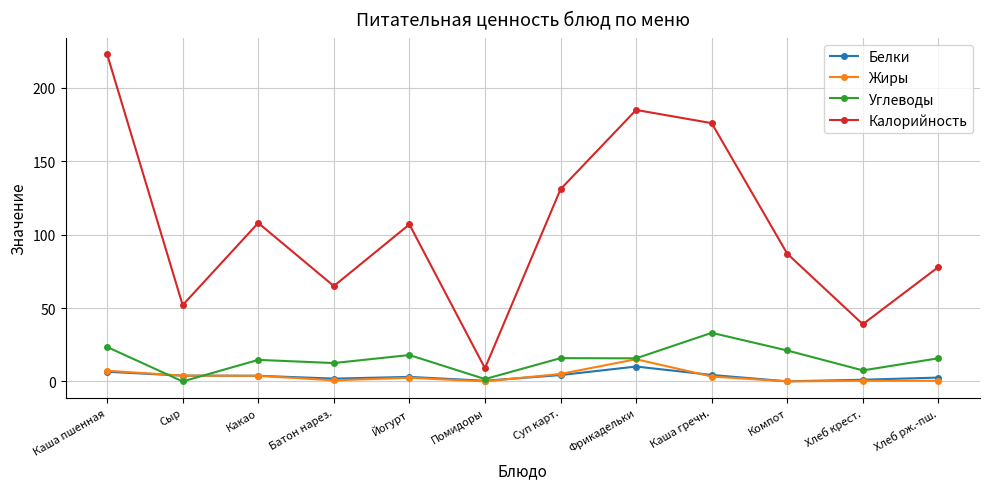

What is the difference between the maximum and minimum values in the Калорийность series?

214.0